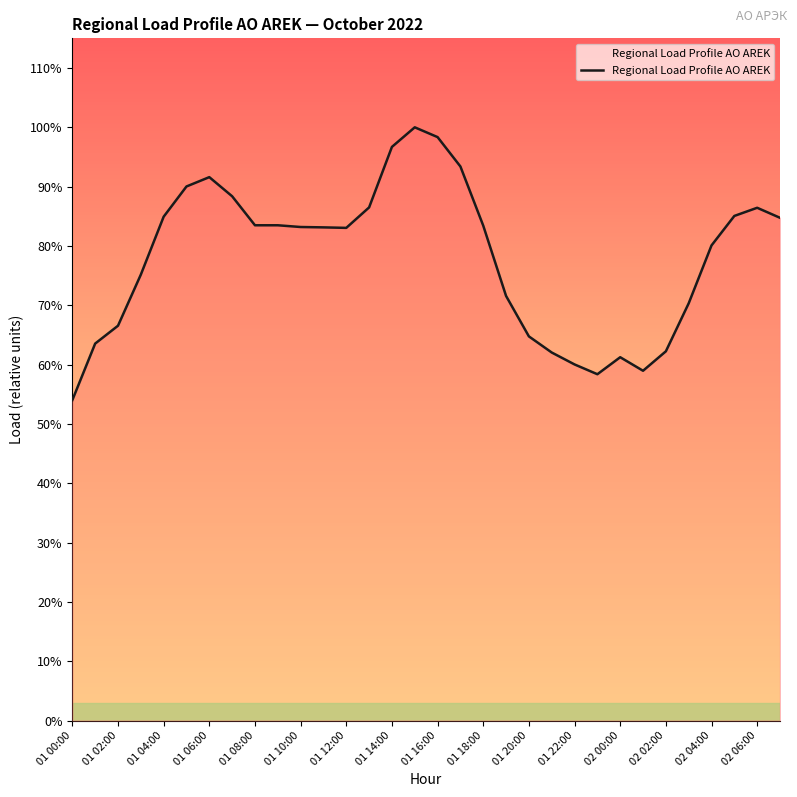

Does the chart display data point markers on the line(s)?

No